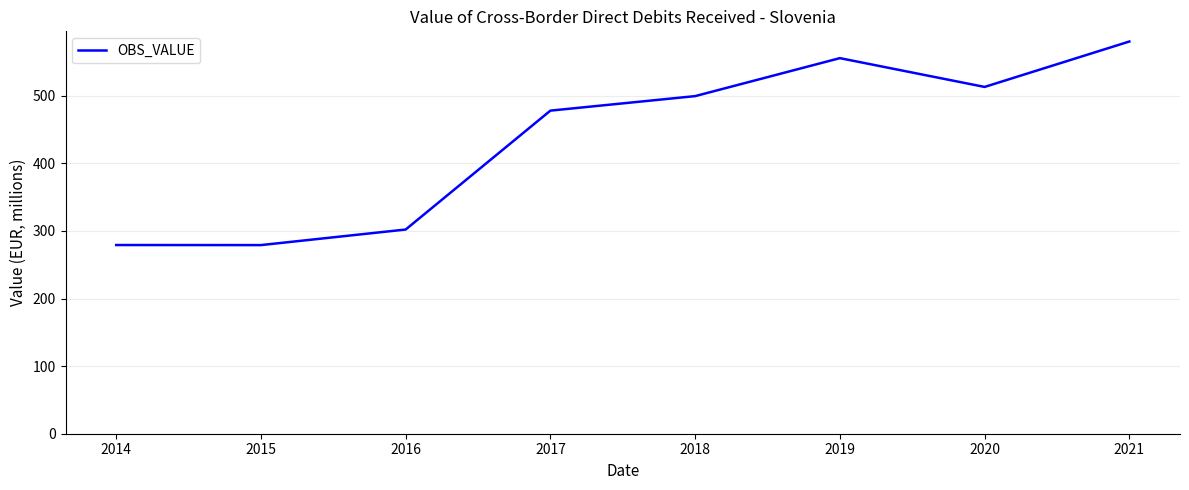

At which label is the value closest to 429?

2017